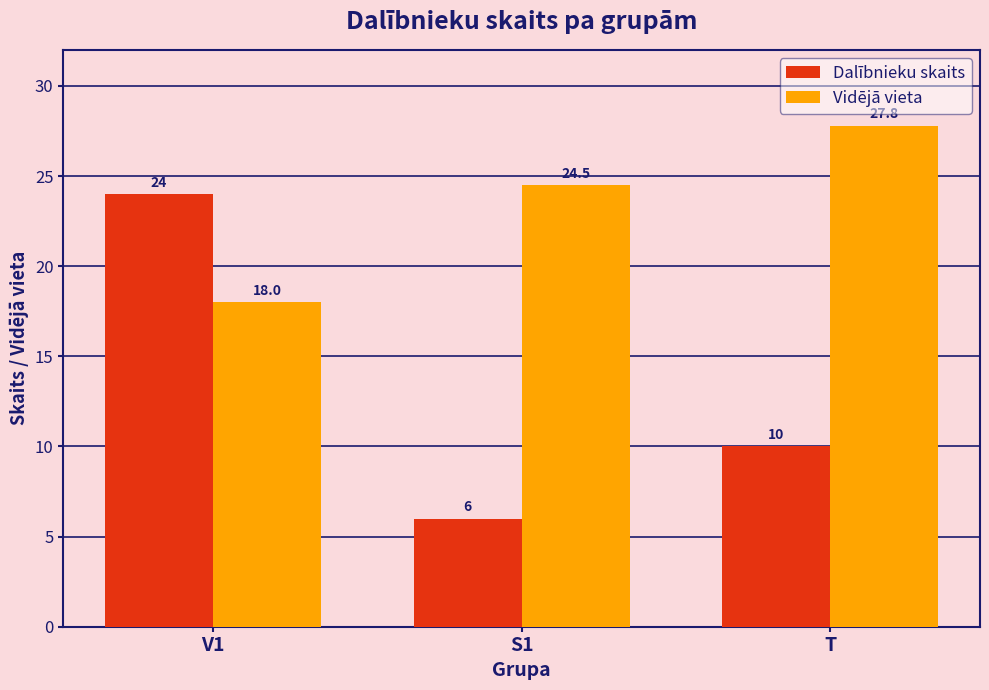

Rank the categories by Vidējā vieta value from lowest to highest.

V1, S1, T